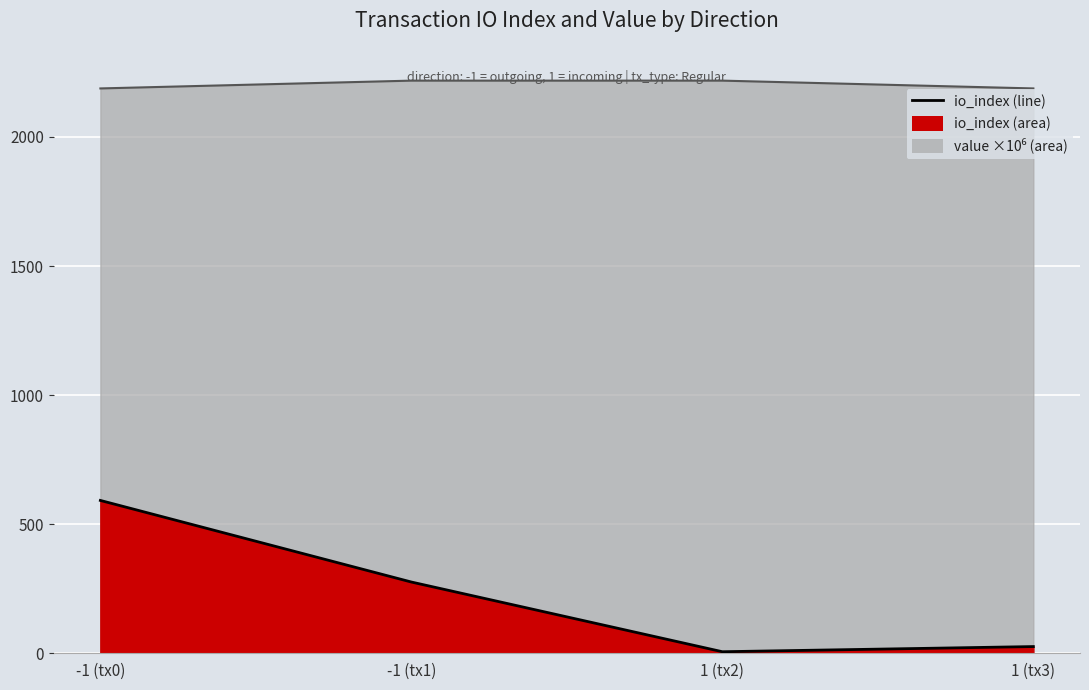

True or false: value and io_index intersect in this chart.

False